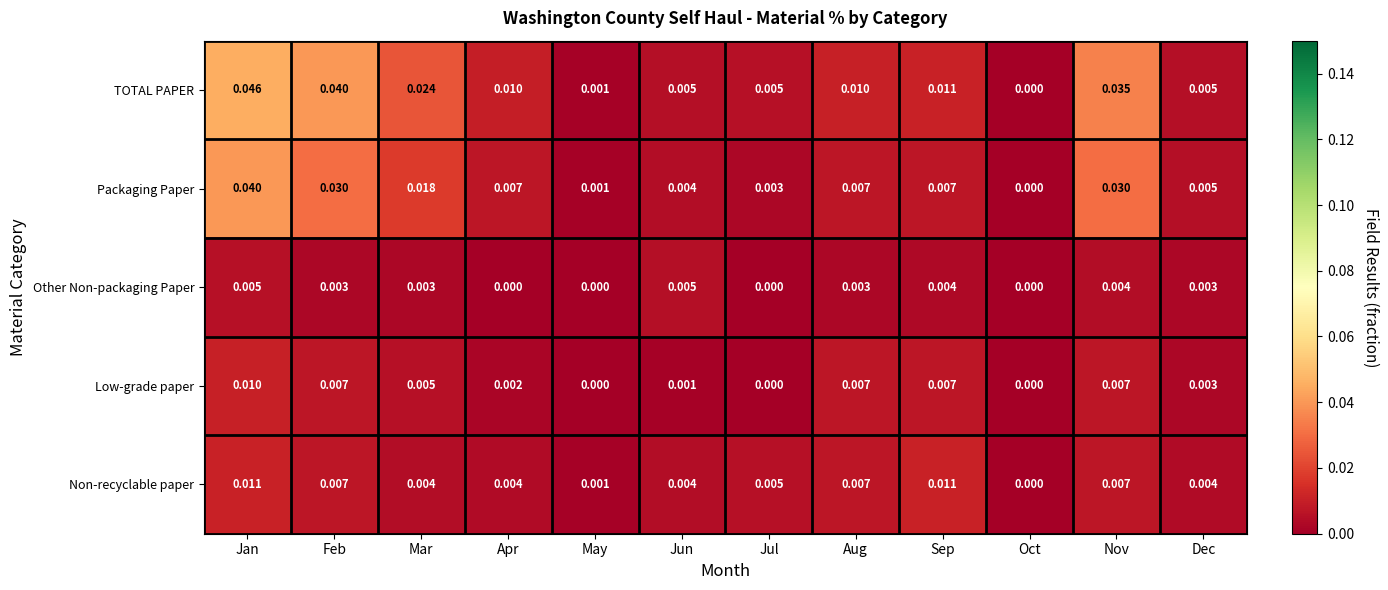

At which label is Packaging Paper closest to 0?

Oct